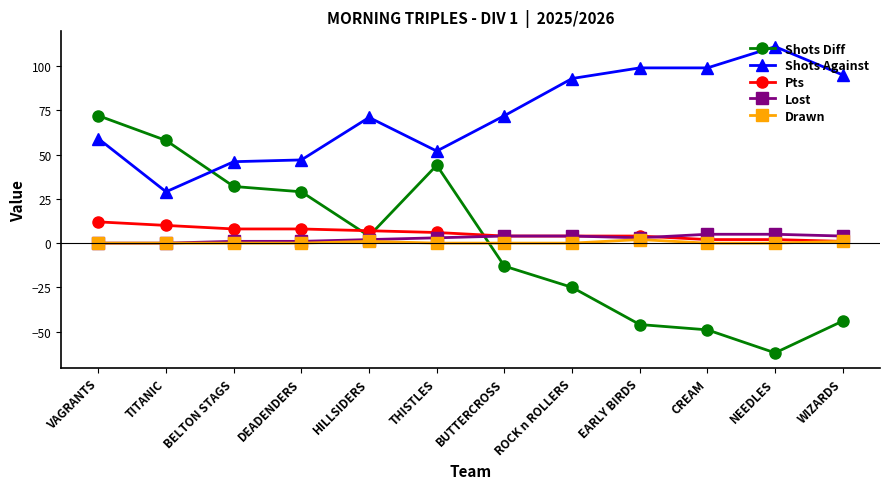

At CREAM, list the series in order from largest to smallest.

Shots Against, Lost, Pts, Drawn, Shots Diff